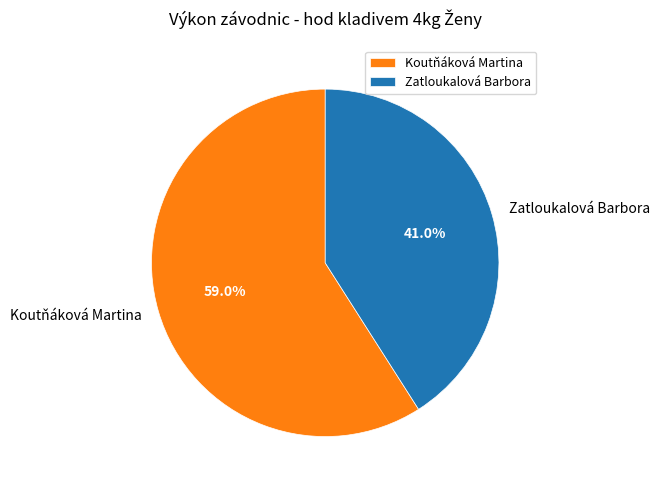

What is the smallest slice in the pie chart?

Zatloukalová Barbora